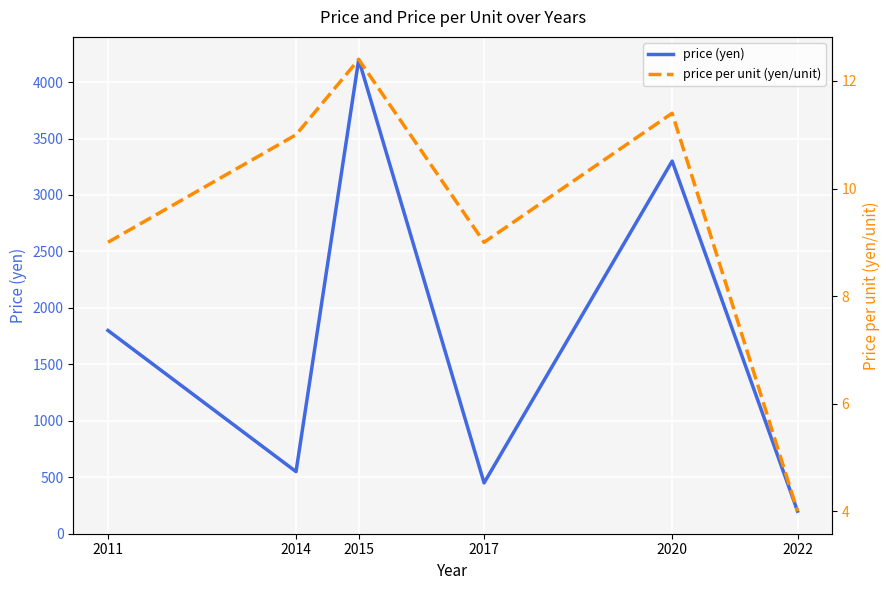

At which label does price per unit (yen/unit) first exceed 11?

2015